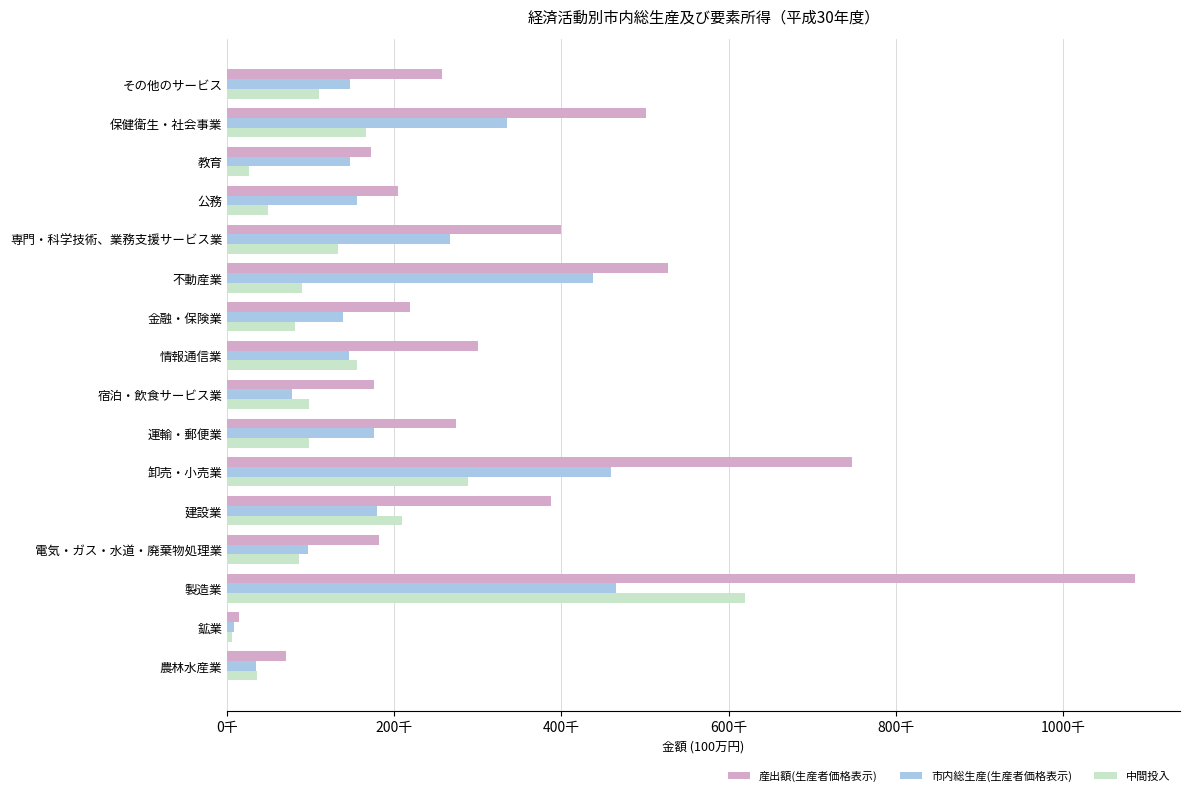

What are all the series names shown in the legend?

産出額(生産者価格表示), 市内総生産(生産者価格表示), 中間投入